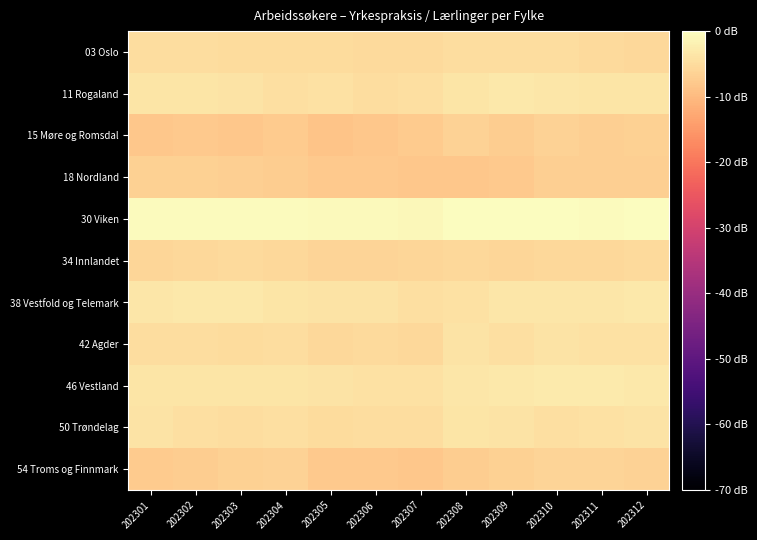

How many series are shown in this chart?

11